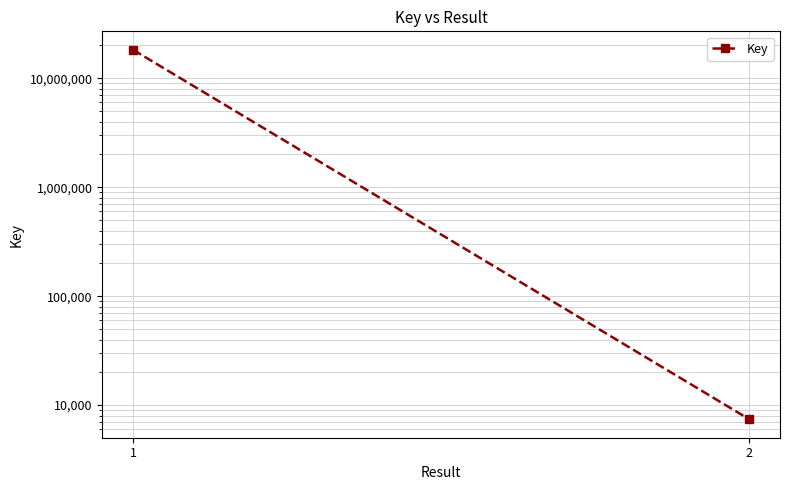

What is the value of the 1st point from the left?

18233558